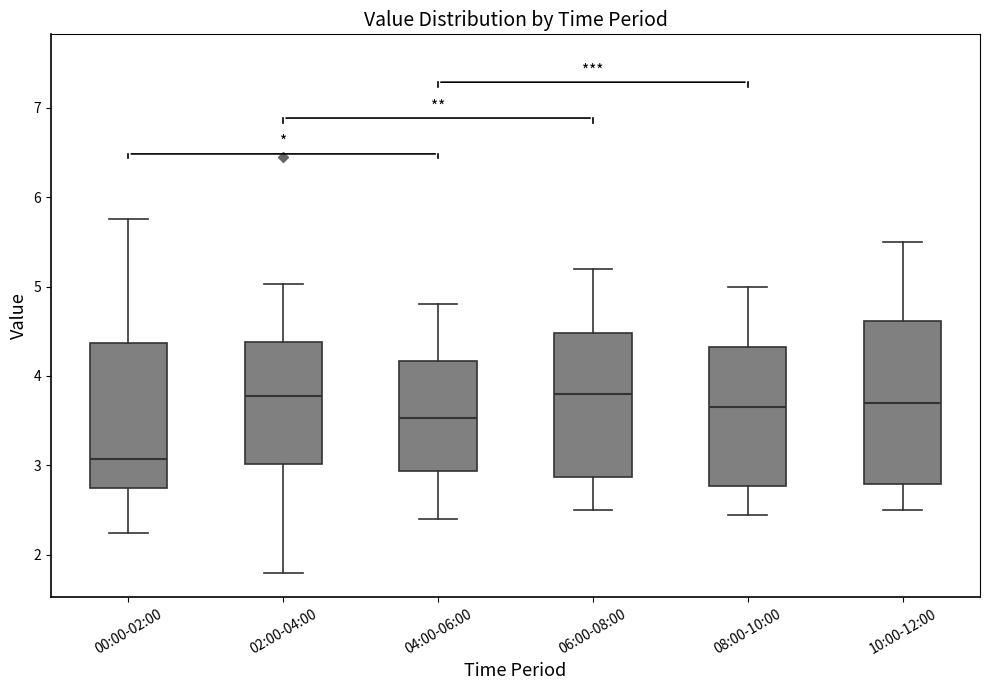

Which box is the tallest, from its lower edge to its upper edge?

10:00-12:00